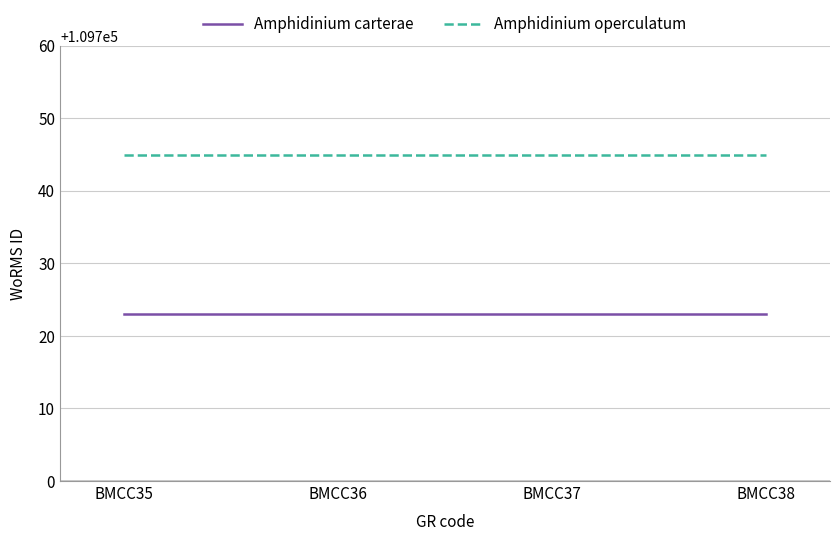

What are all the series names shown in the legend?

Amphidinium carterae, Amphidinium operculatum